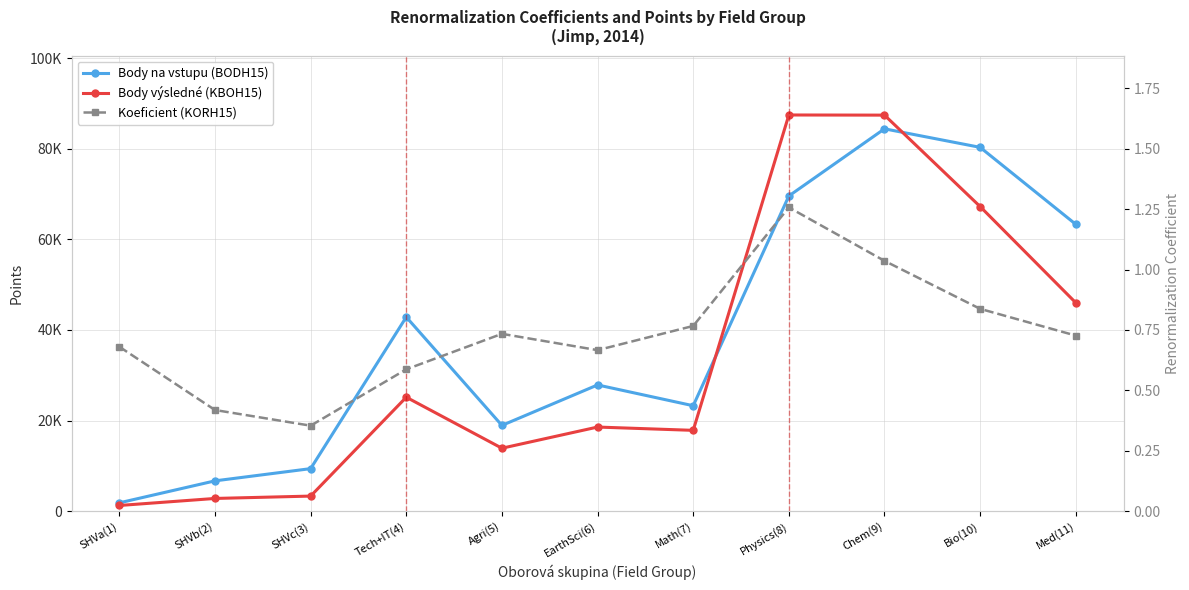

Where does the Body výsledné (KBOH15) series first go above 18557?

Tech+IT(4)